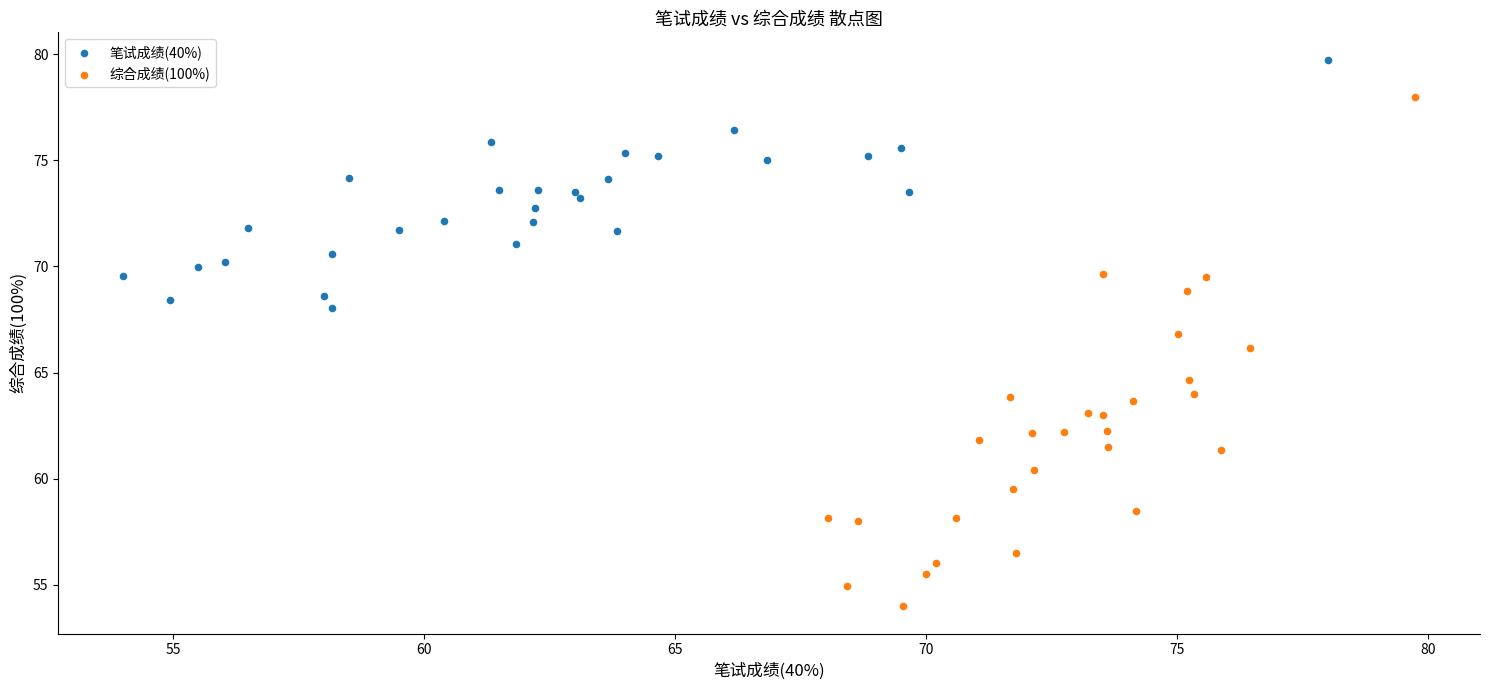

Which series has the widest spread of Y values?

综合成绩(100%)